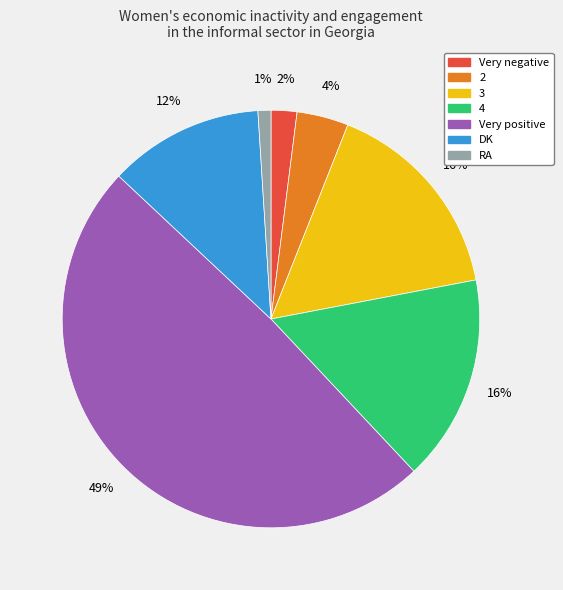

Between 2 and Very positive, which is larger?

Very positive